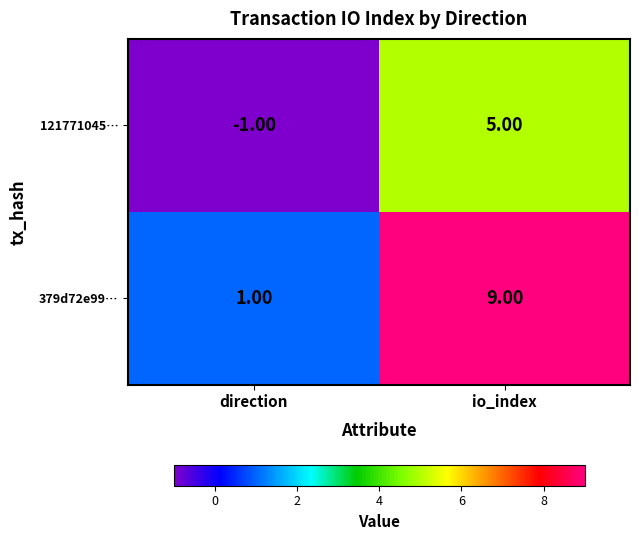

Which label corresponds to the largest value in the chart?

io_index